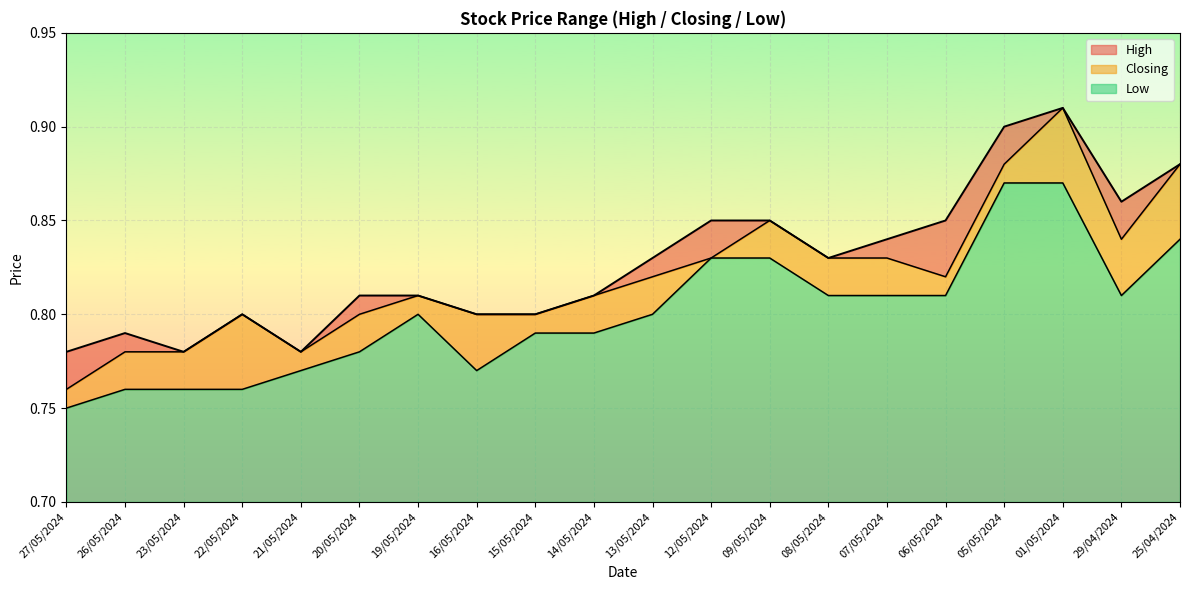

True or false: Closing and Low intersect in this chart.

False